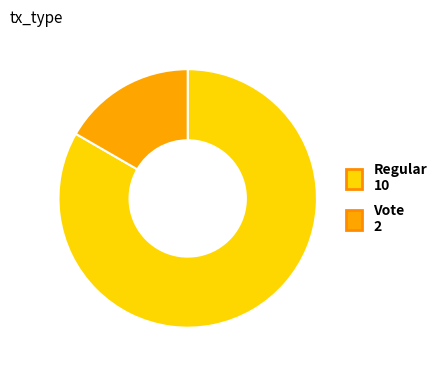

Which category has the smallest portion of the pie?

Vote